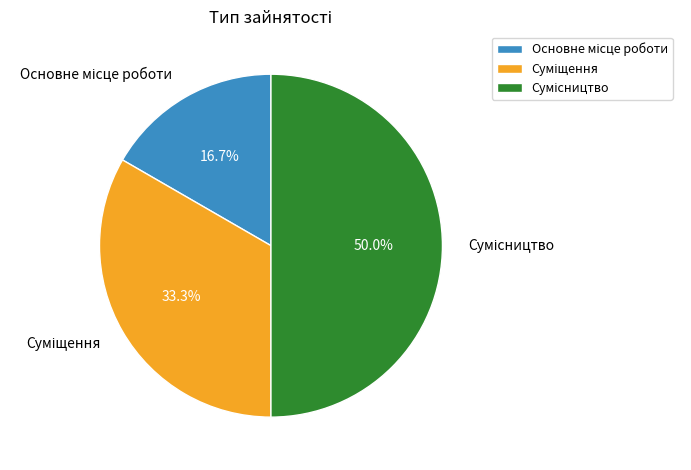

How many segments does this pie chart have?

3